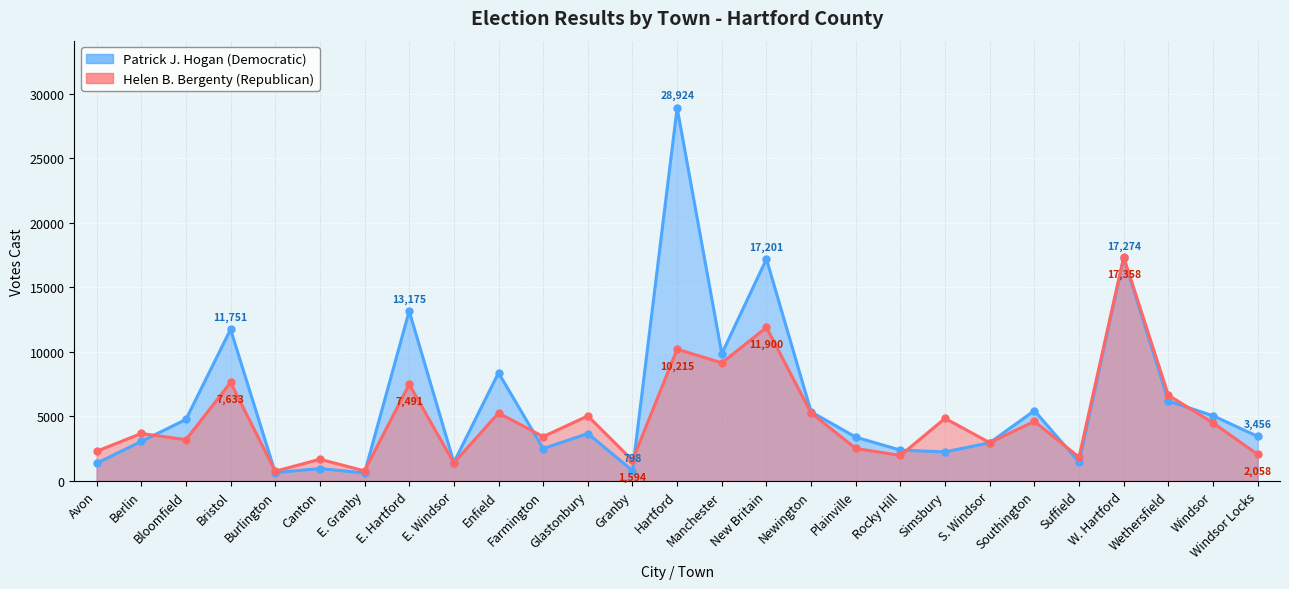

At which category is the sum across all series the highest?

Hartford